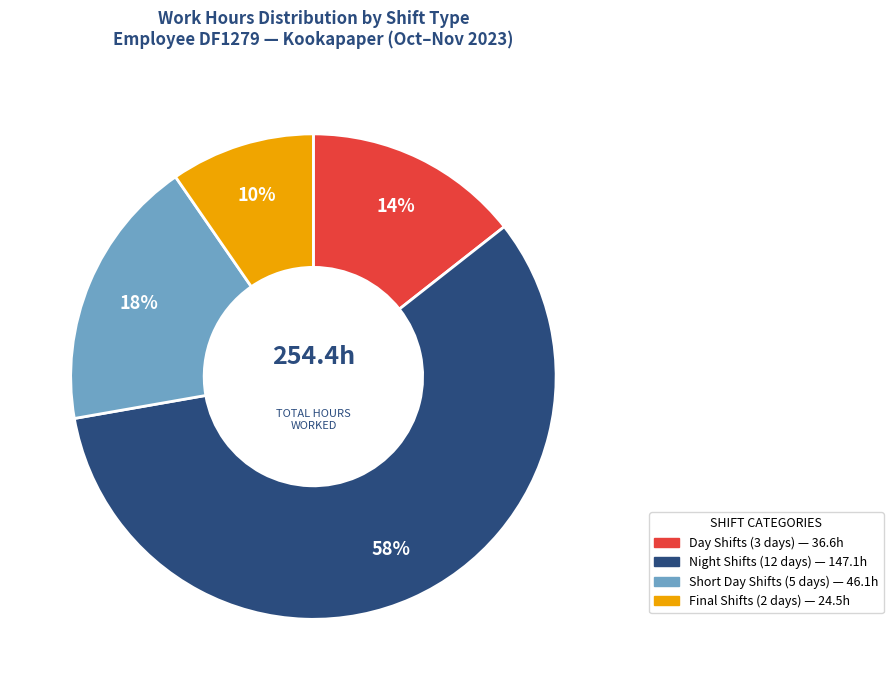

How many slices are in this pie chart?

4